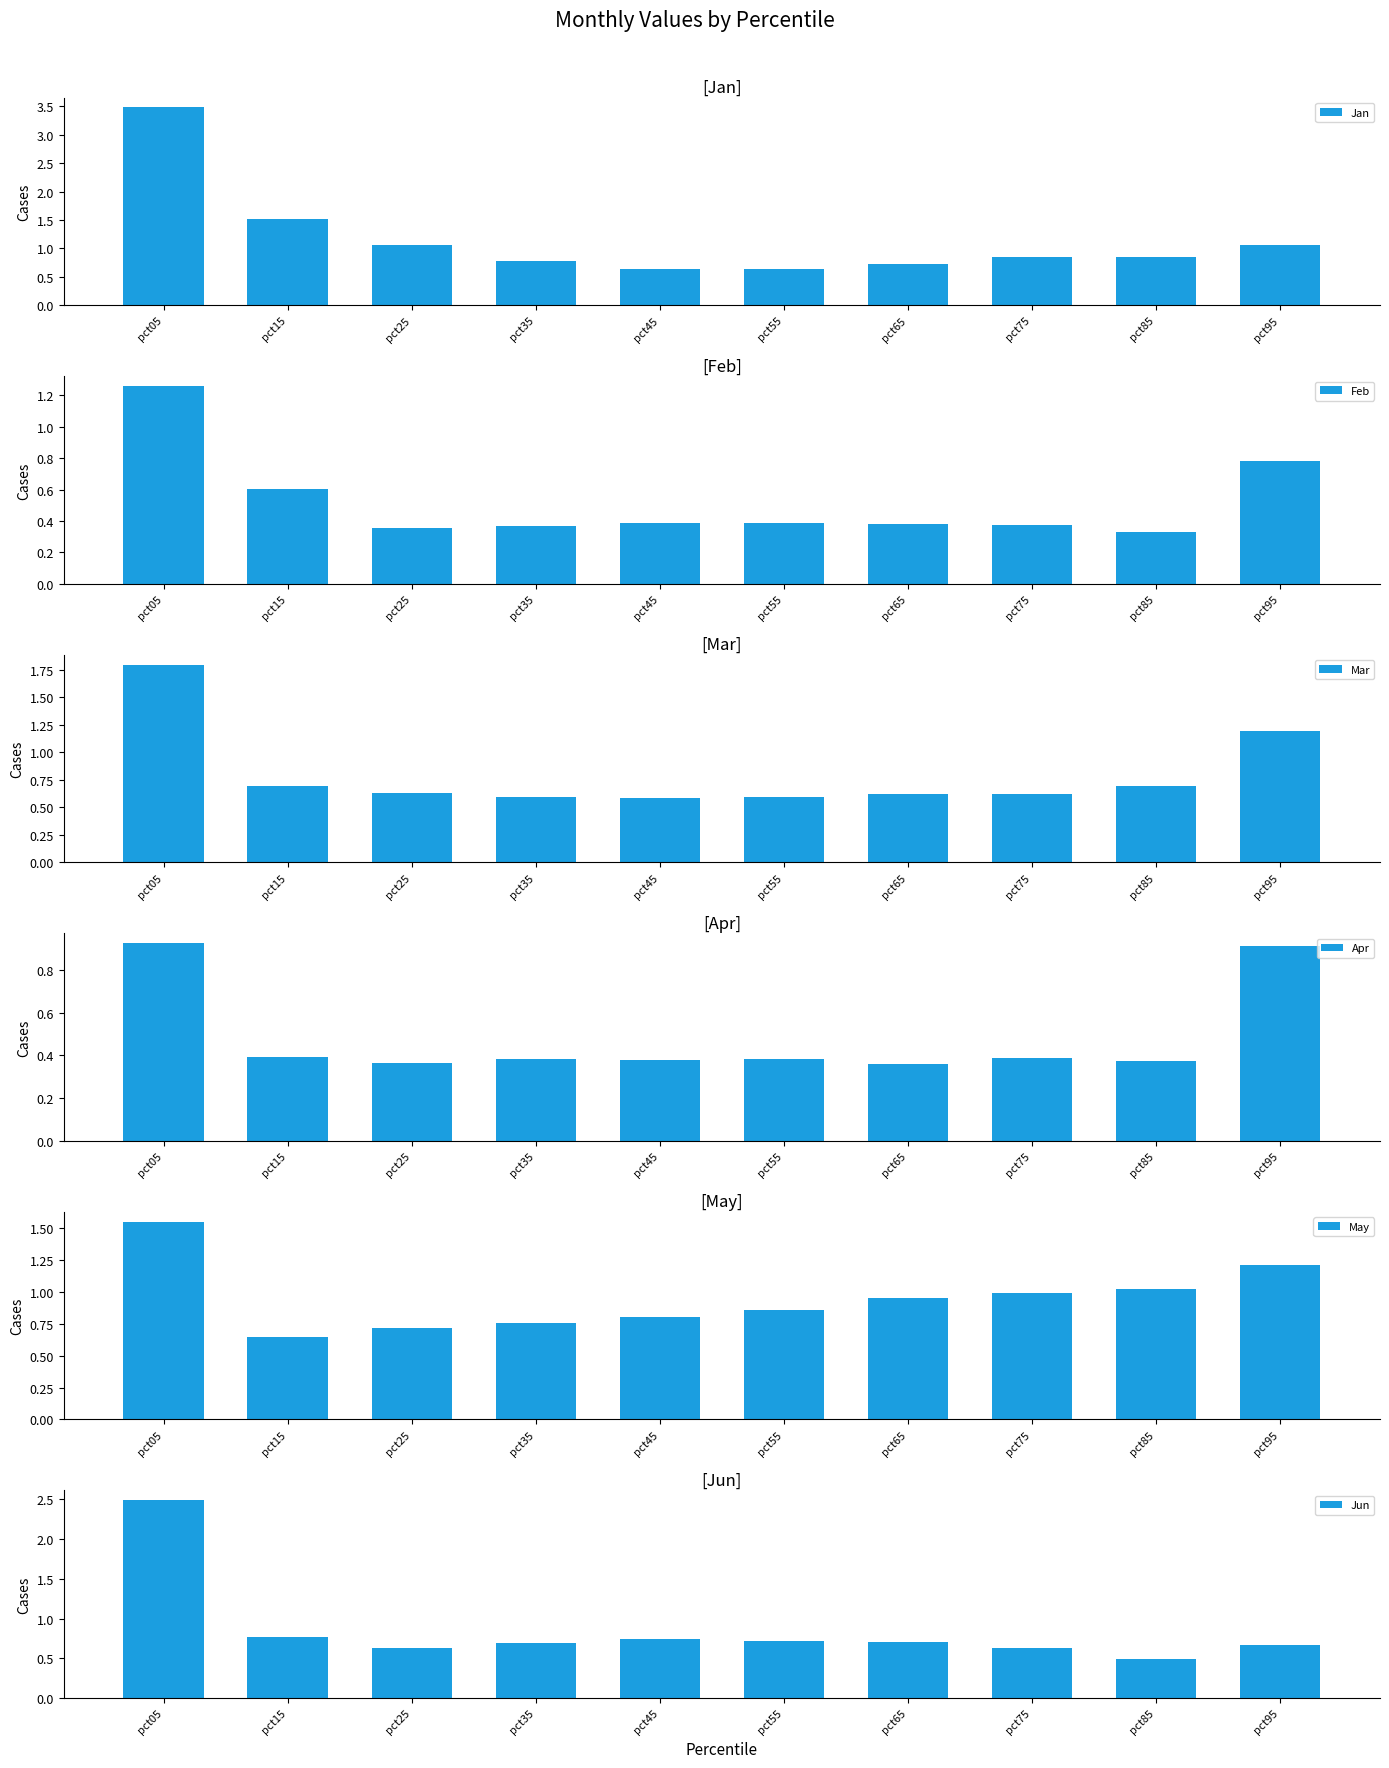

How many categories are shown in the chart?

10